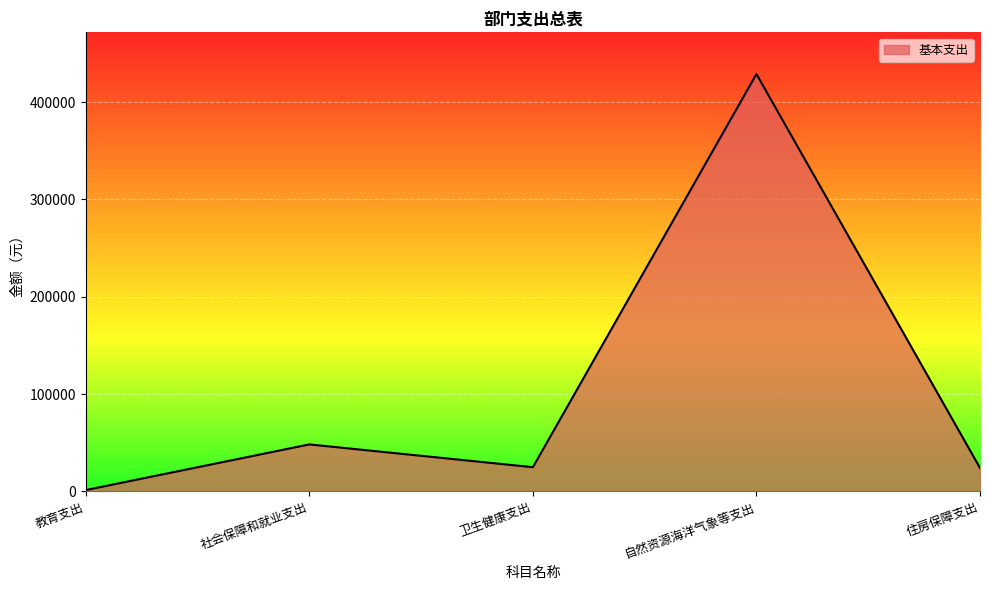

Where is the first local maximum?

社会保障和就业支出